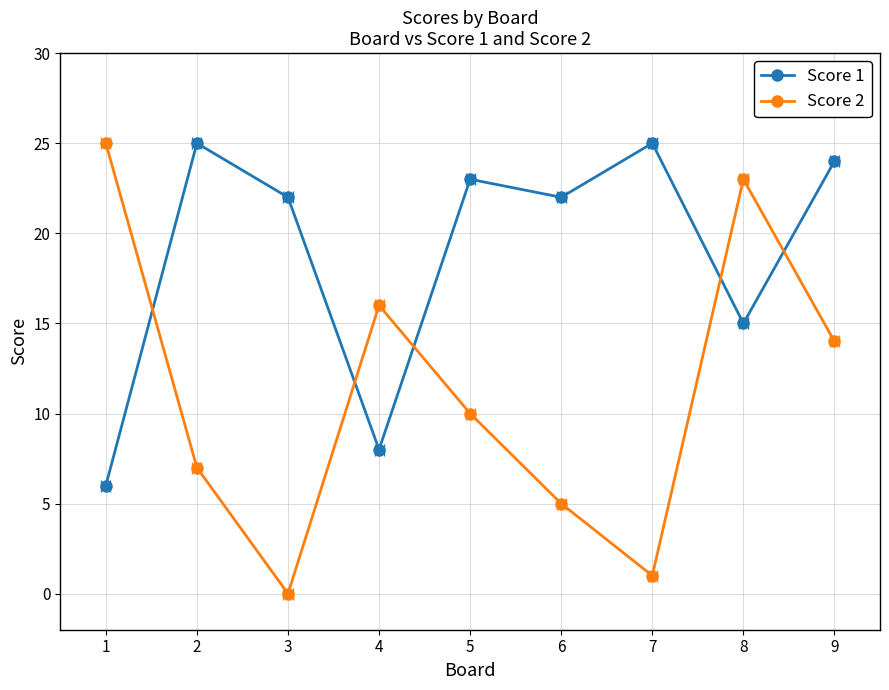

What is the difference between the maximum and second lowest values in the Score 1 series?

17